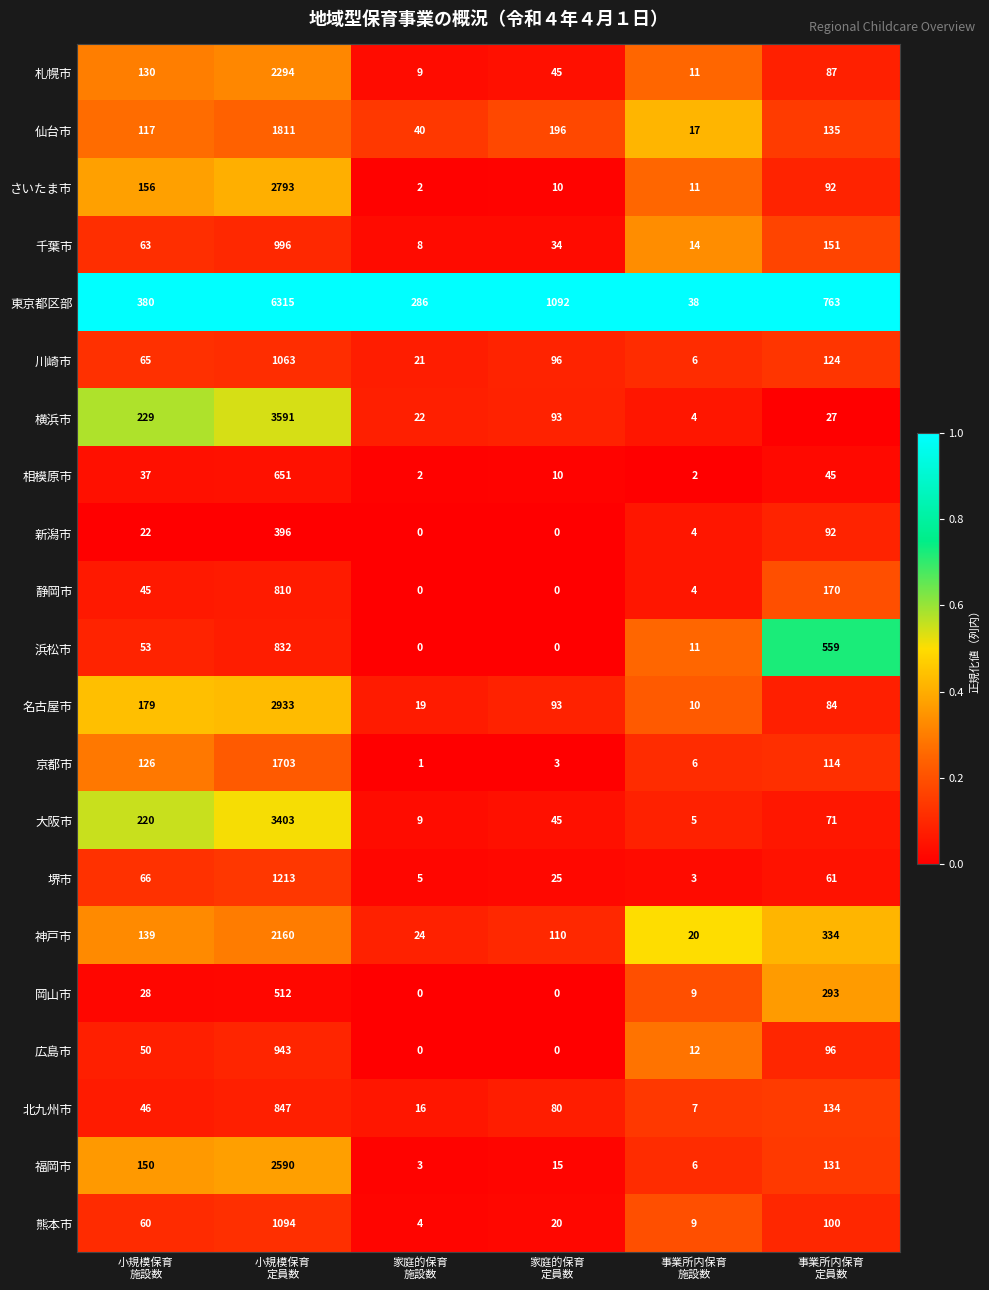

Rank the series at 小規模保育
施設数 from lowest to highest value.

新潟市, 岡山市, 相模原市, 静岡市, 北九州市, 広島市, 浜松市, 熊本市, 千葉市, 川崎市, 堺市, 仙台市, 京都市, 札幌市, 神戸市, 福岡市, さいたま市, 名古屋市, 大阪市, 横浜市, 東京都区部